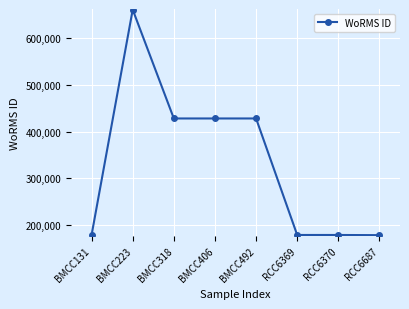

What is the greatest value displayed?

661559